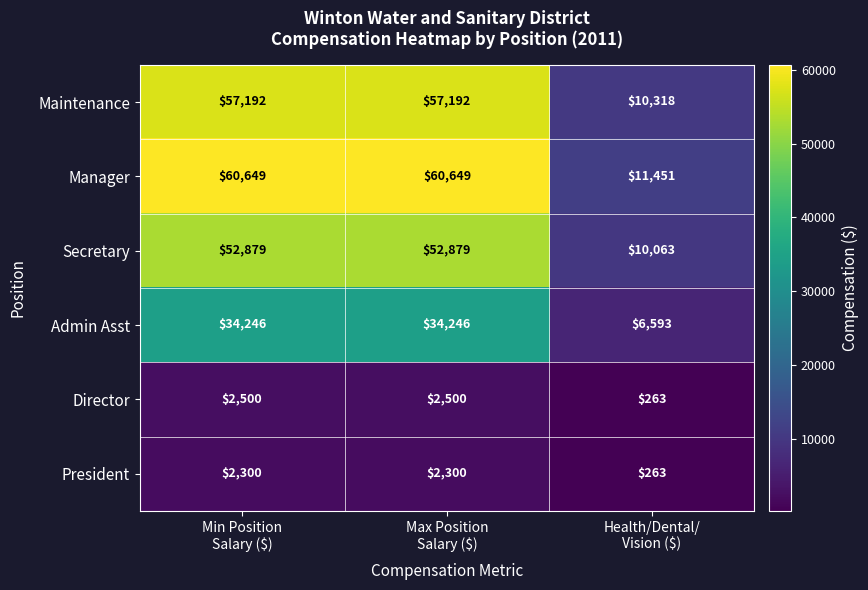

At how many categories does at least one series exceed 18976?

2